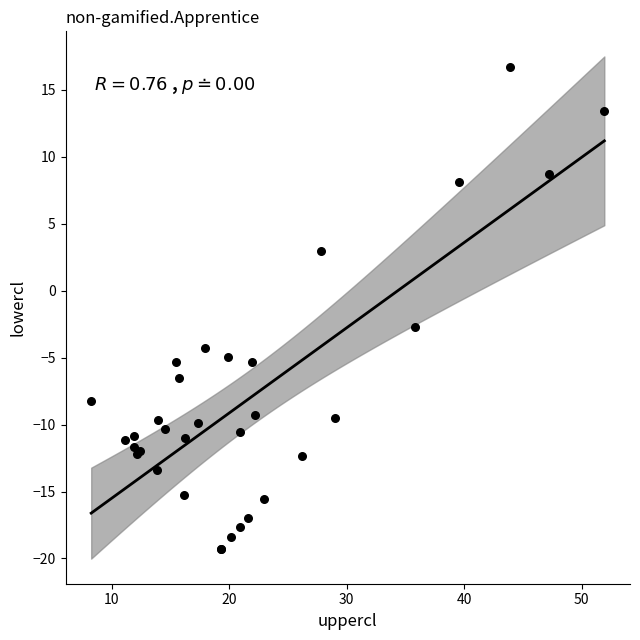

What Y value in the scatter plot is closest to -1?

-2.7